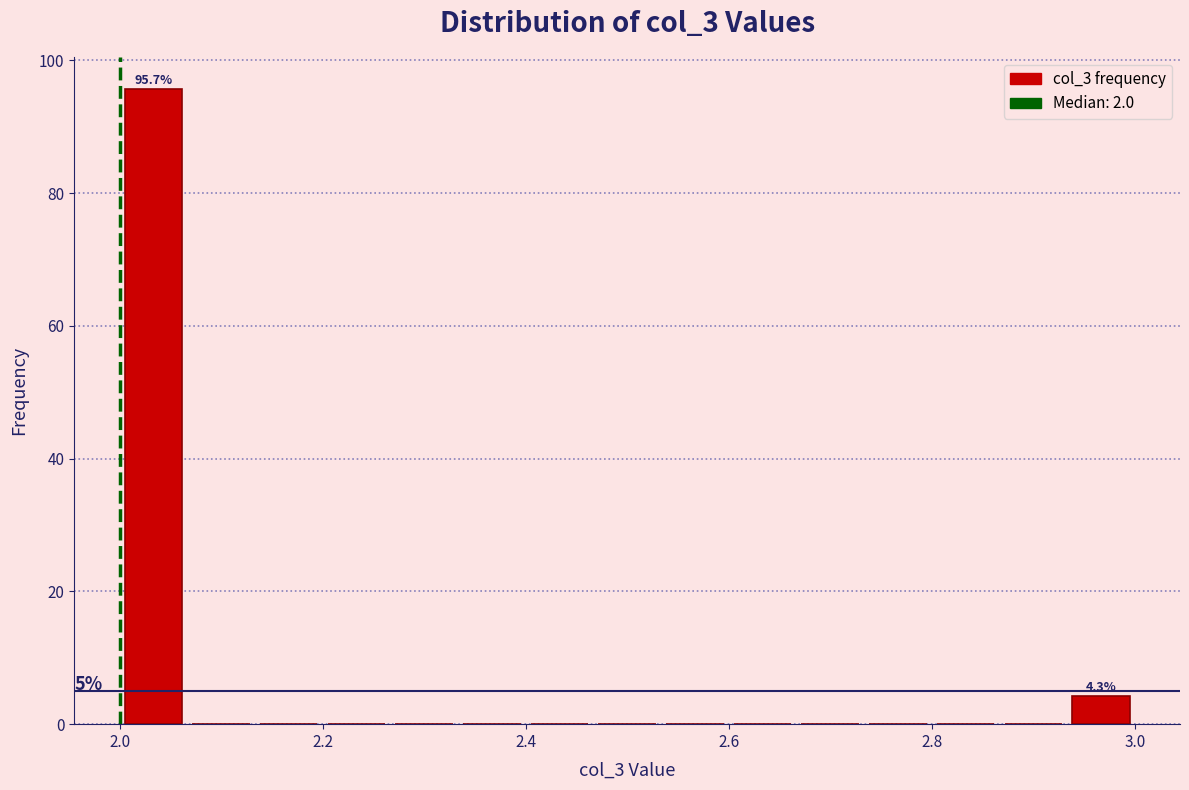

Read against the x-axis, roughly where is the centre of the tallest bar?

2.04